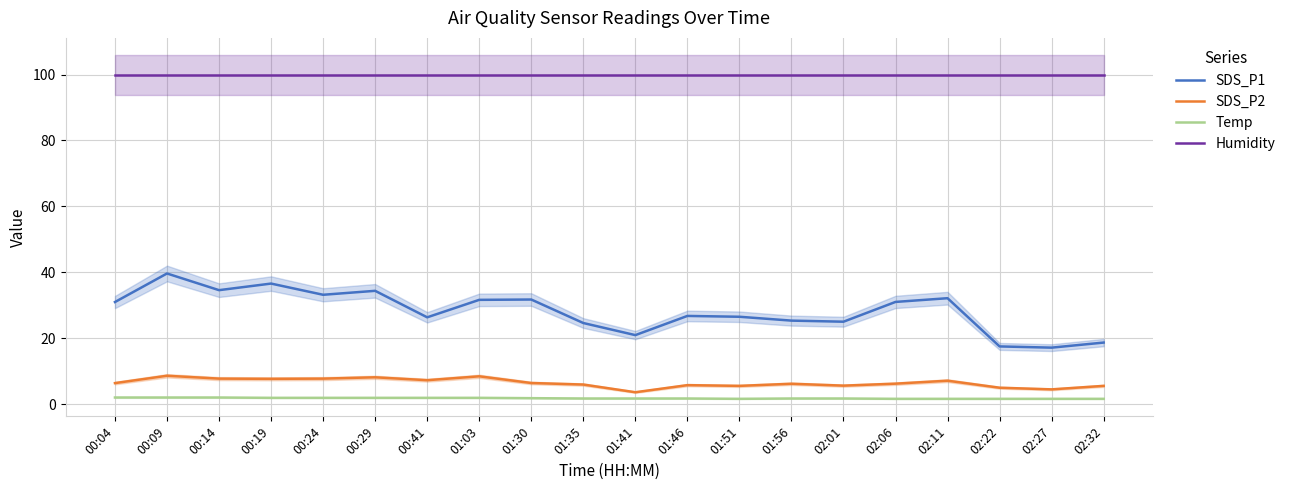

What is the label of the 18th point from the left?

02:22